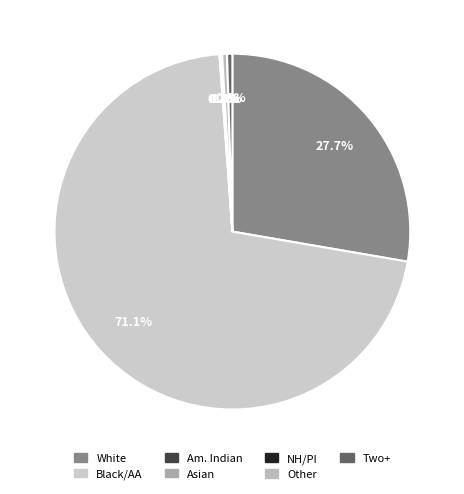

To the nearest percent, what is the average slice percentage?

14%